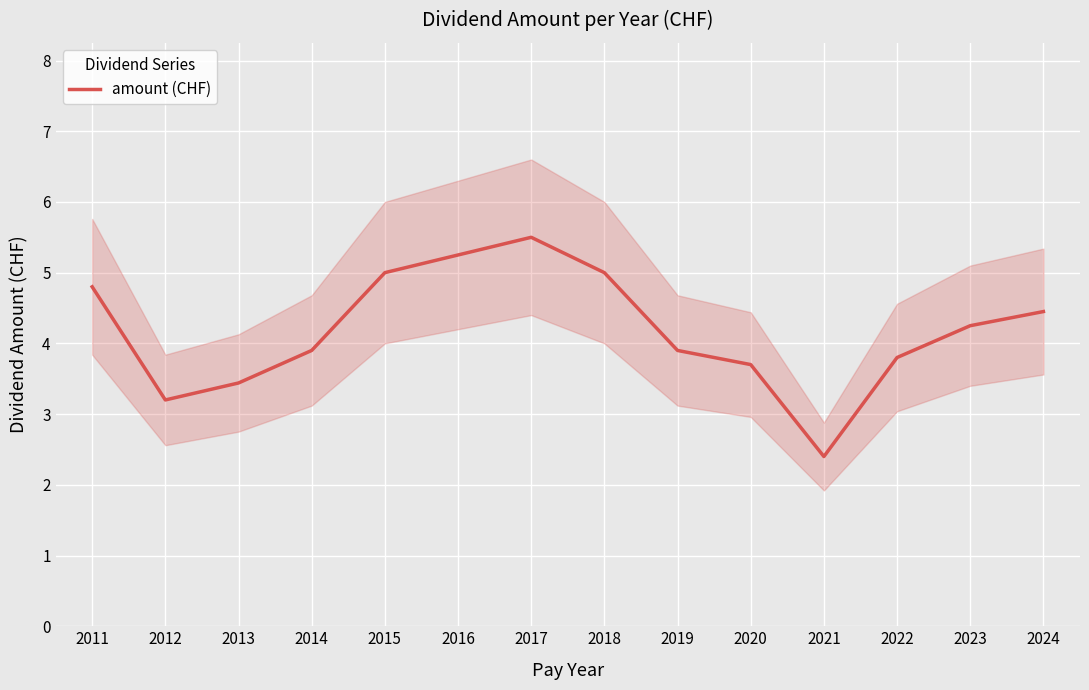

What is the ratio of the value at 2022 to the value at 2014?

1.0